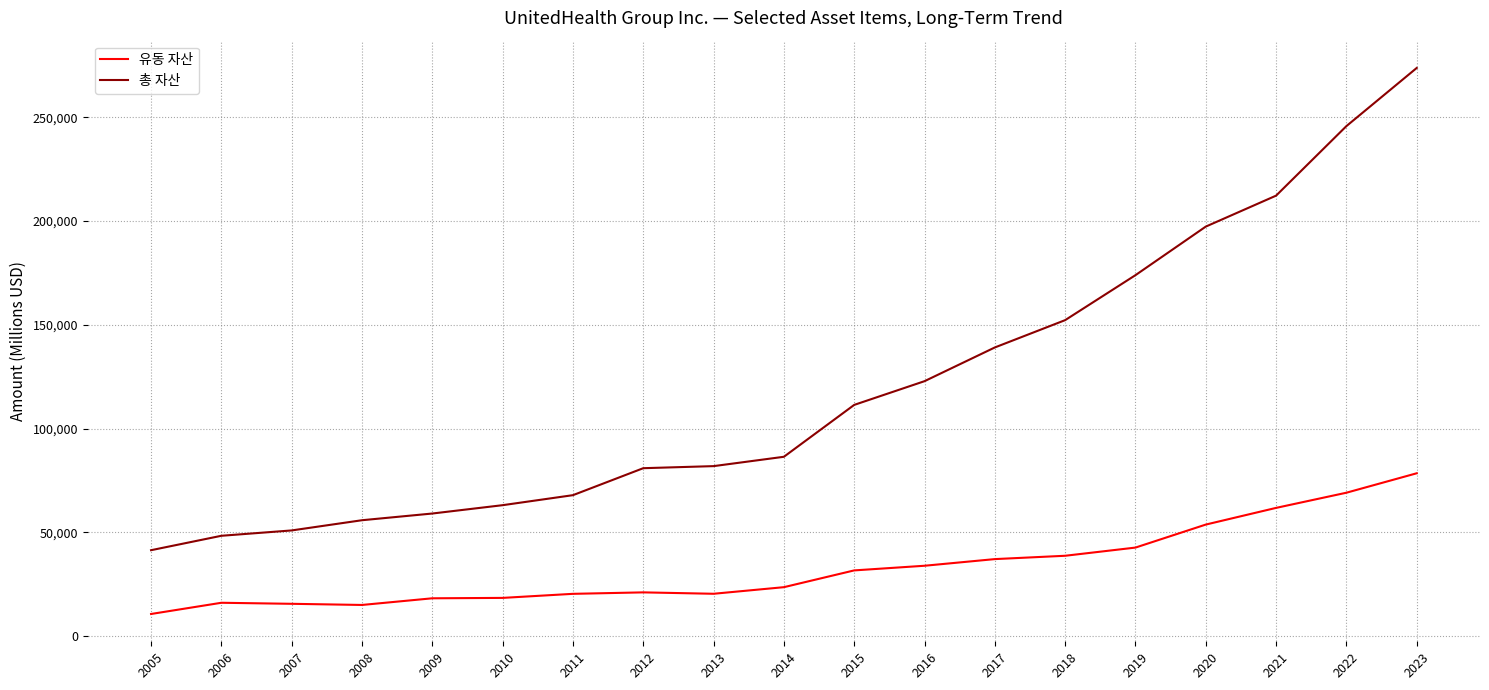

Which series has the largest total across all categories?

총 자산